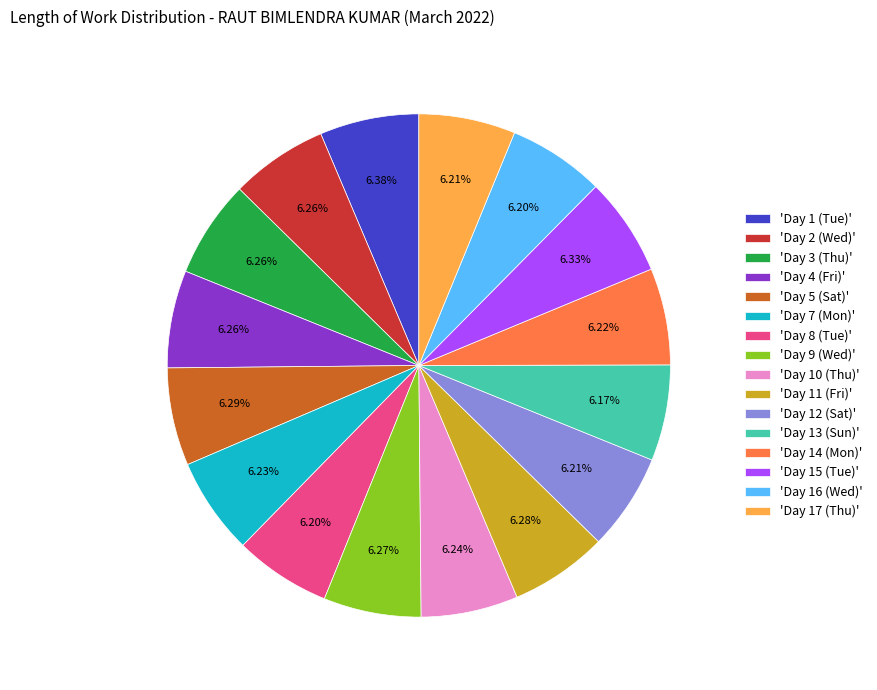

Does any single category account for the majority?

No